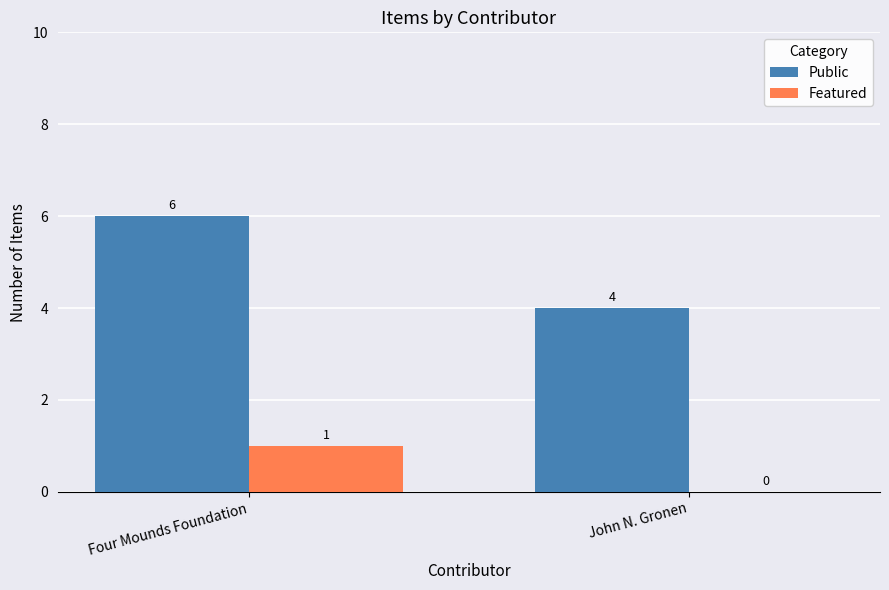

What is the highest value of the Public series?

6